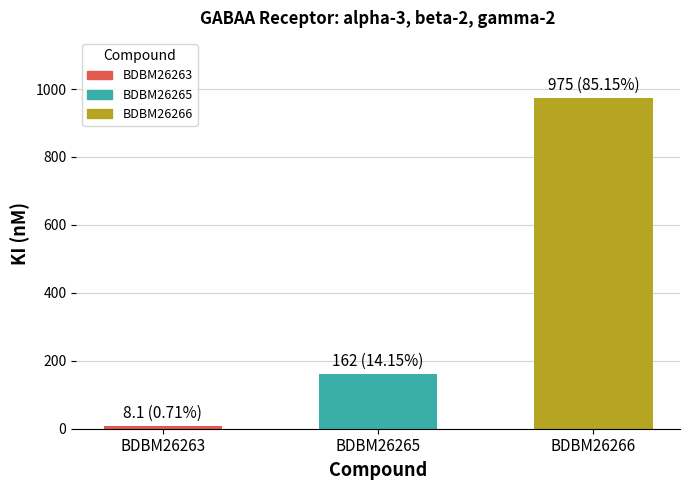

Are the bars grouped side by side (vs. stacked)?

No